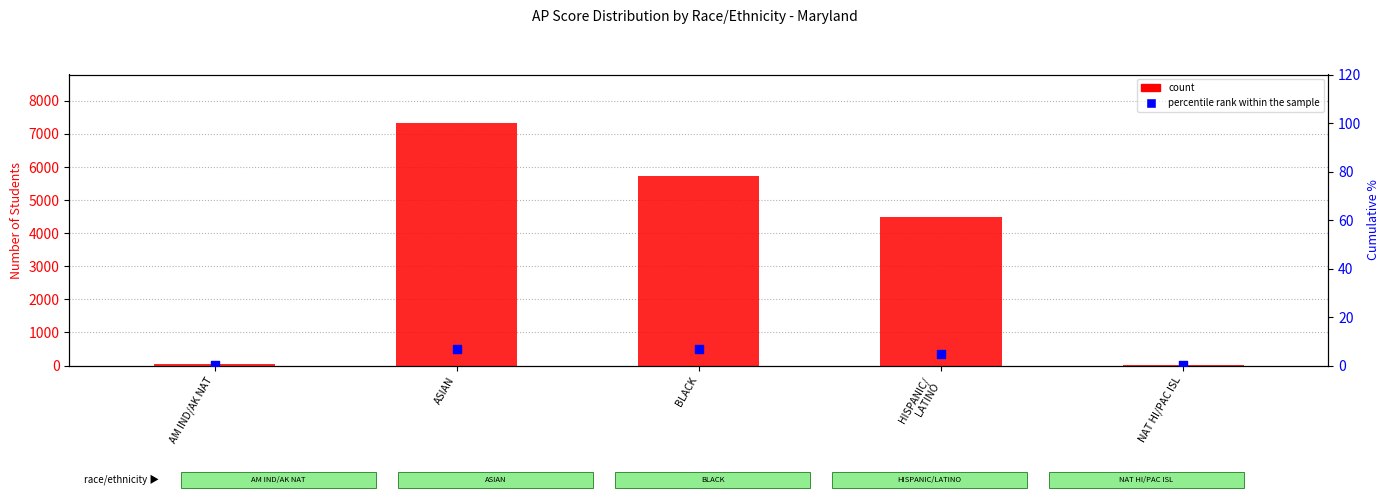

Which series contains the highest Y value?

count